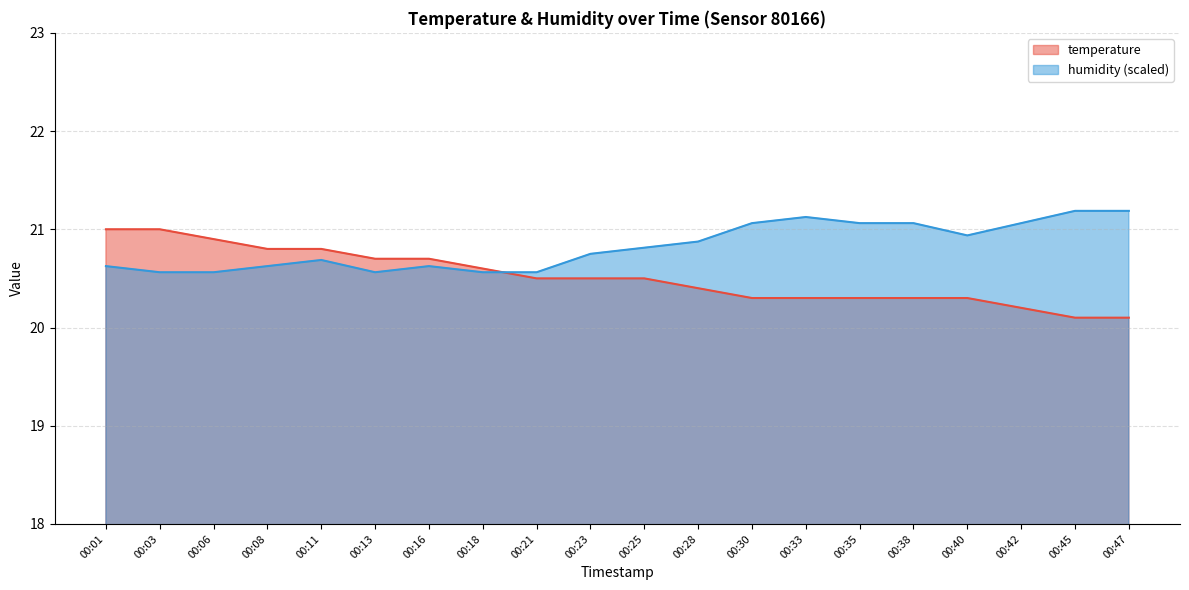

What is the greatest value displayed?

21.2